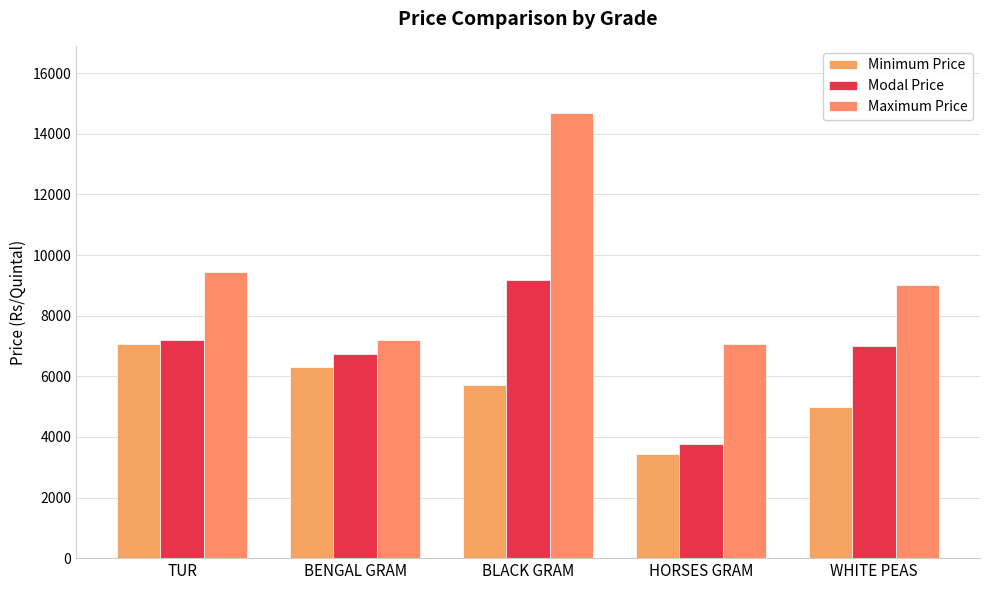

Reading left to right, list all the values displayed in this chart.

Minimum Price: TUR=7050	BENGAL GRAM=6300	BLACK GRAM=5705	HORSES GRAM=3425	WHITE PEAS=5000
Modal Price: TUR=7205	BENGAL GRAM=6750	BLACK GRAM=9165	HORSES GRAM=3750	WHITE PEAS=7005
Maximum Price: TUR=9440	BENGAL GRAM=7200	BLACK GRAM=14700	HORSES GRAM=7050	WHITE PEAS=9005